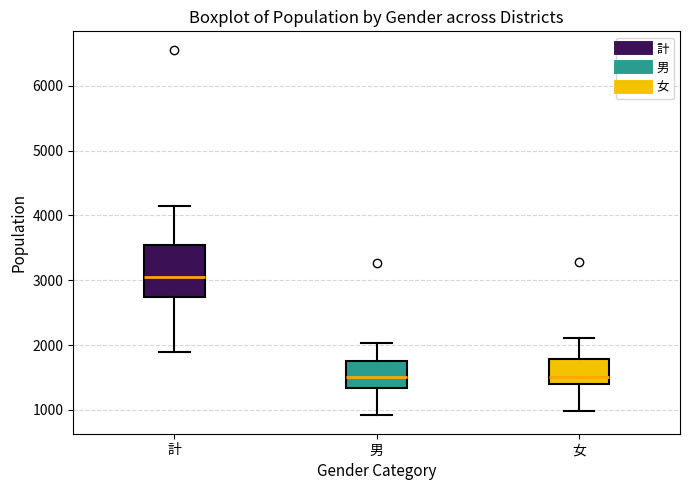

Where does the median line of the box for 女 sit on the y-axis? The values are not printed on the chart, so give them approximately, as read against the axis.

1500